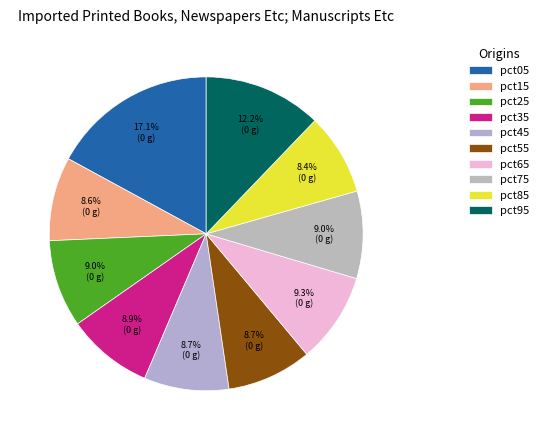

To the nearest percent, what is the difference between the largest and smallest slice percentages?

9%